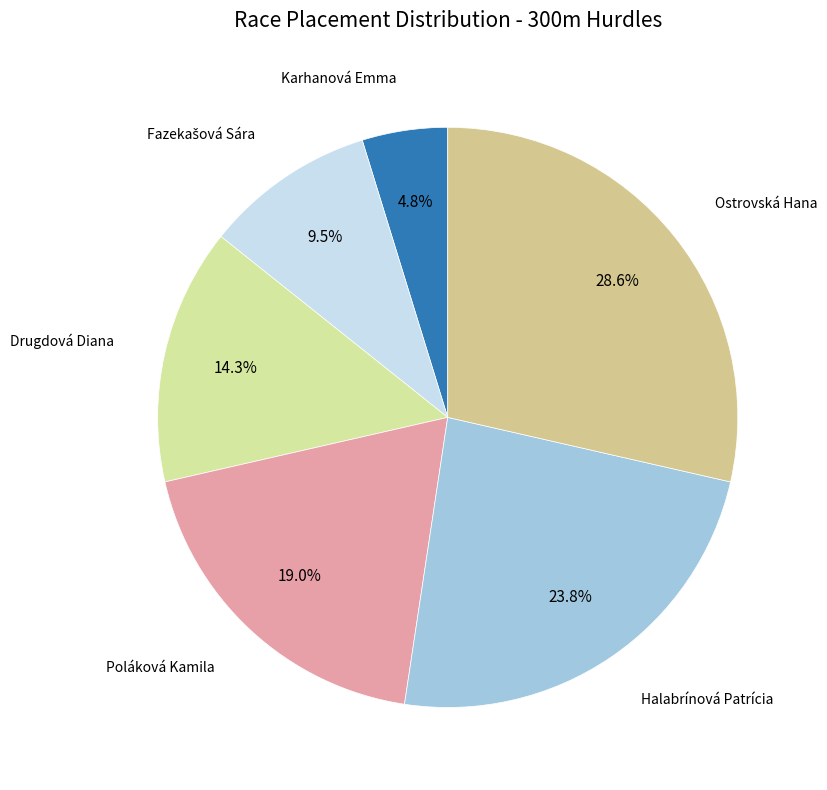

To the nearest percent, what portion does Ostrovská Hana represent?

29%